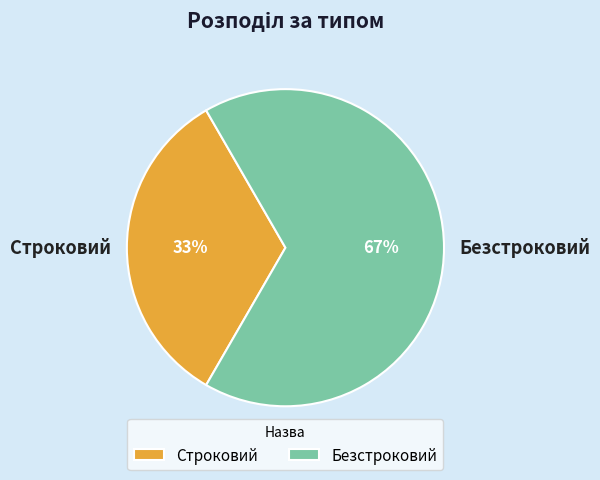

Do Строковий and Безстроковий together represent more than half of the pie?

Yes